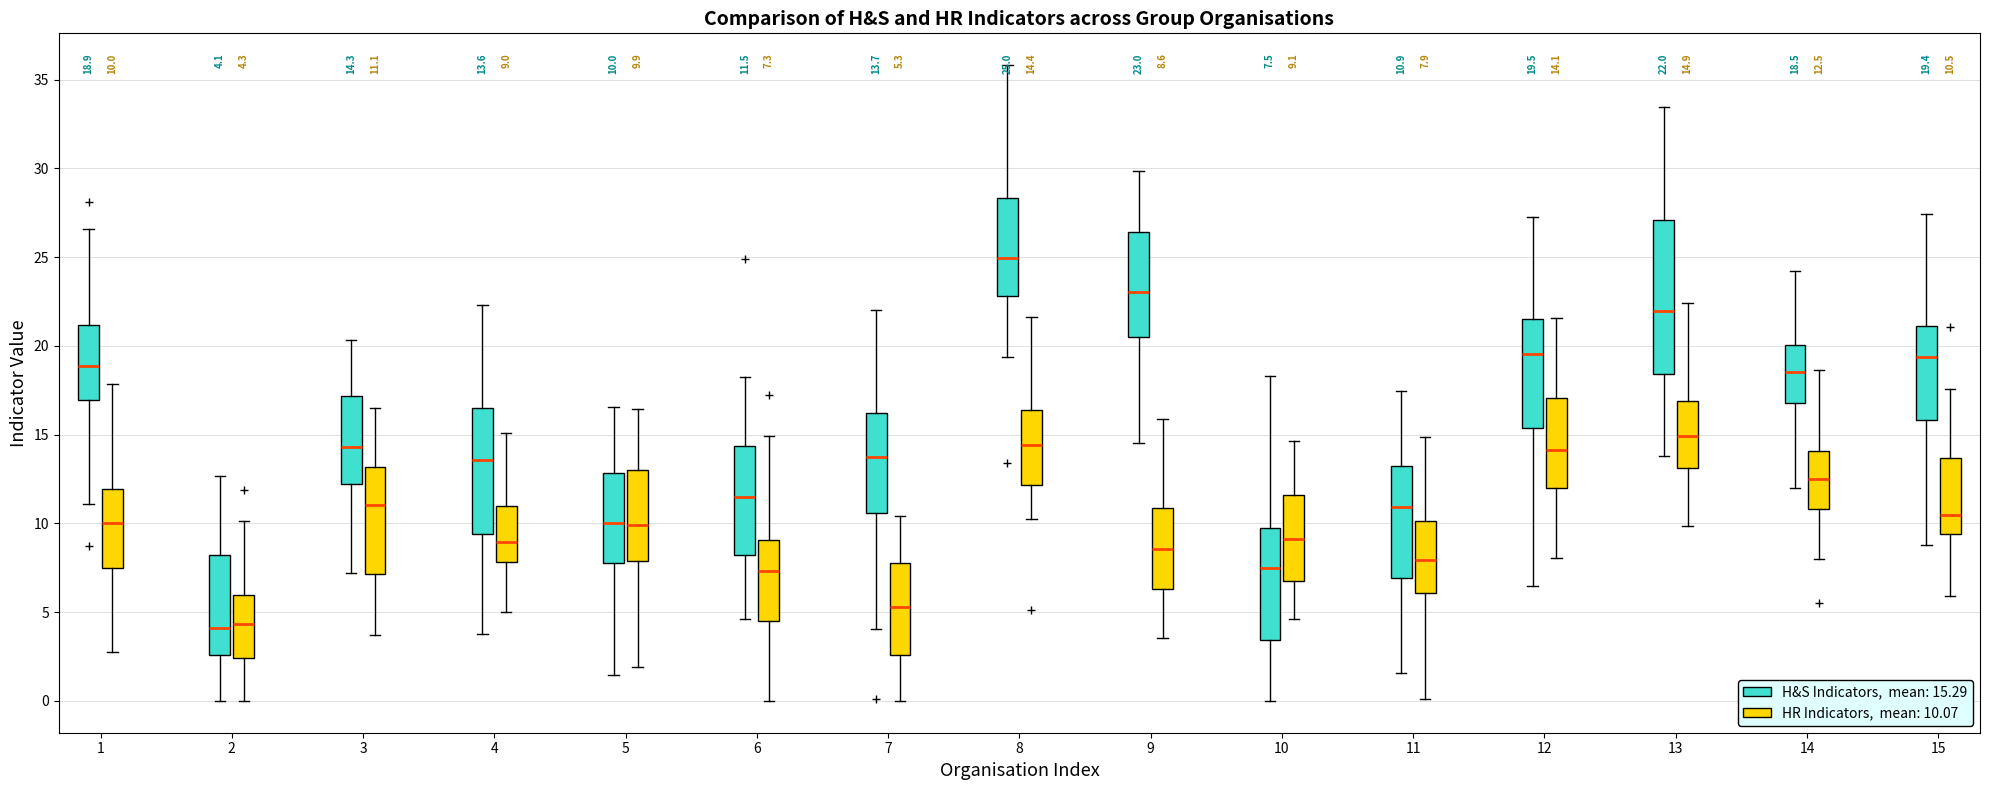

Which box has the highest median line?

8 (H&S Indicators, mean: 15.29)